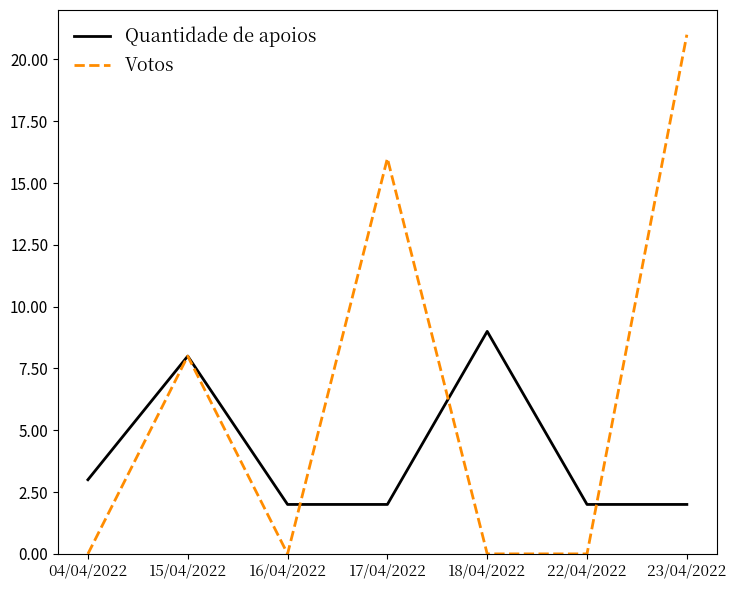

What position from the left is 04/04/2022?

1